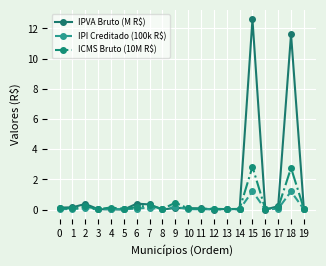

Read the IPVA Bruto (M R$) value at 2.

0.4